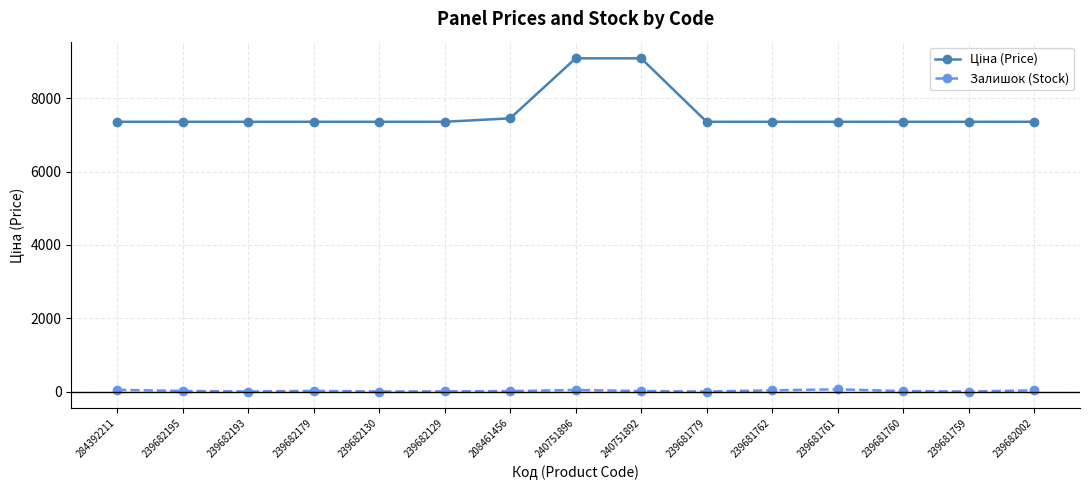

What is the maximum value shown in the chart?

9092.0